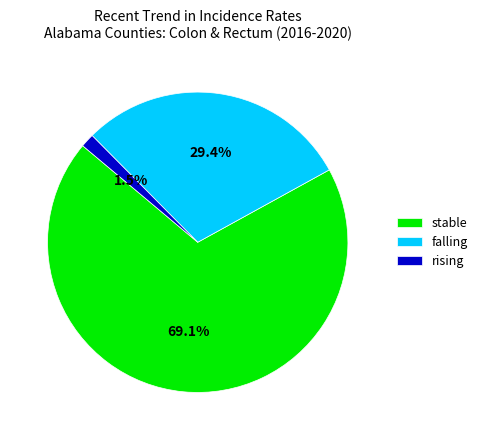

Which slice is the smallest?

rising